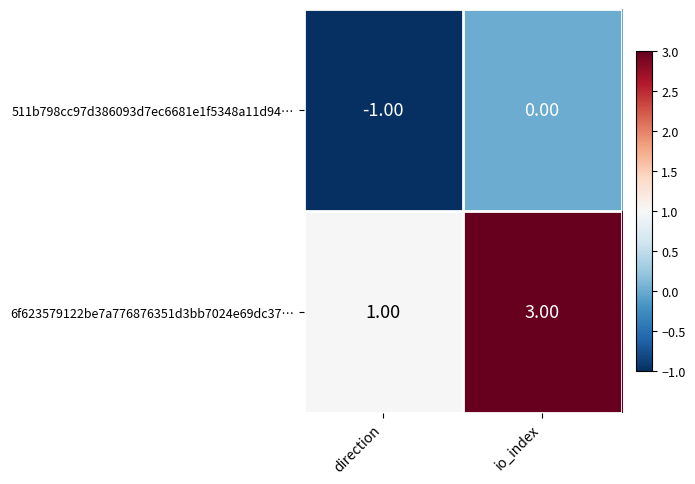

At which label is 6f623579122be7a776876351d3bb7024e69dc37… closest to 2?

direction